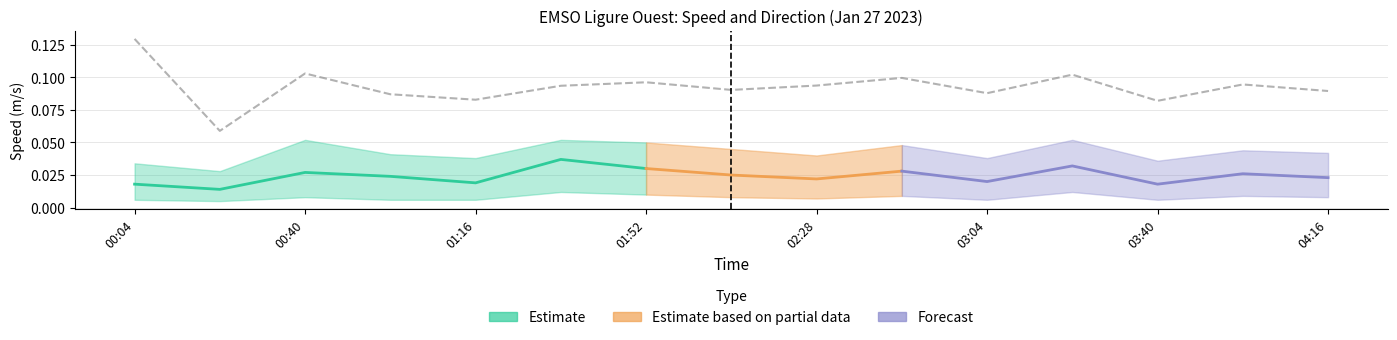

What is the maximum value shown in the chart?

0.1